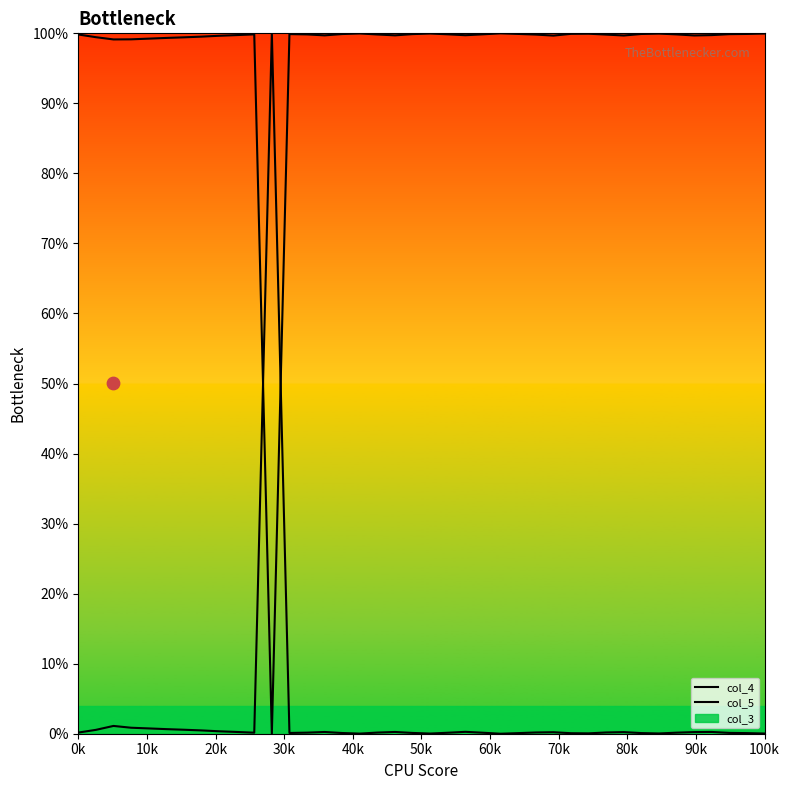

Is the value of col_4 at 32 greater than the value of col_5 at 70k?

Yes